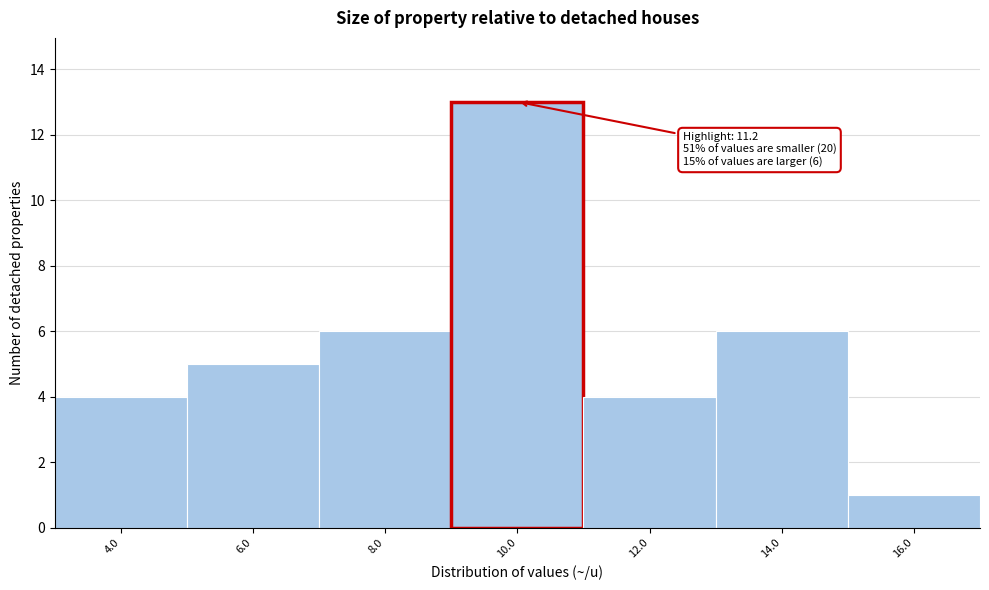

Reading right to left, extract all data points from this chart.

16.0=1	14.0=6	12.0=4	10.0=13	8.0=6	6.0=5	4.0=4